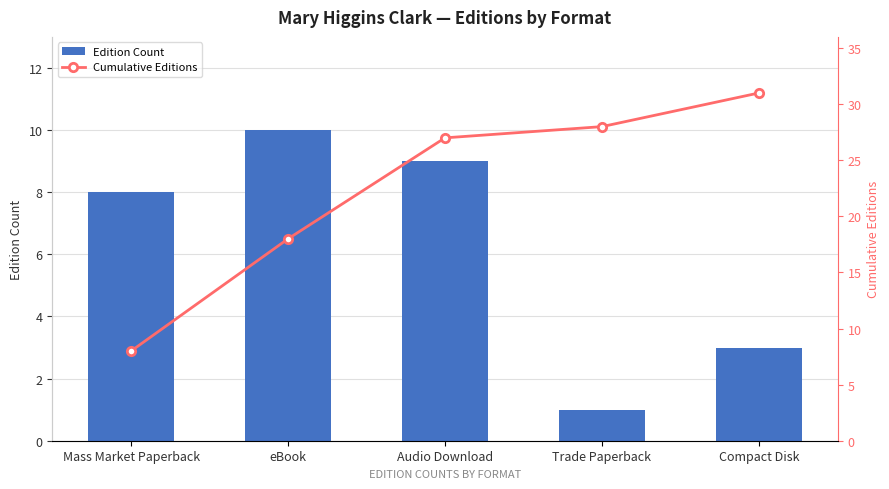

What value does the Cumulative Editions series have at Compact Disk?

31